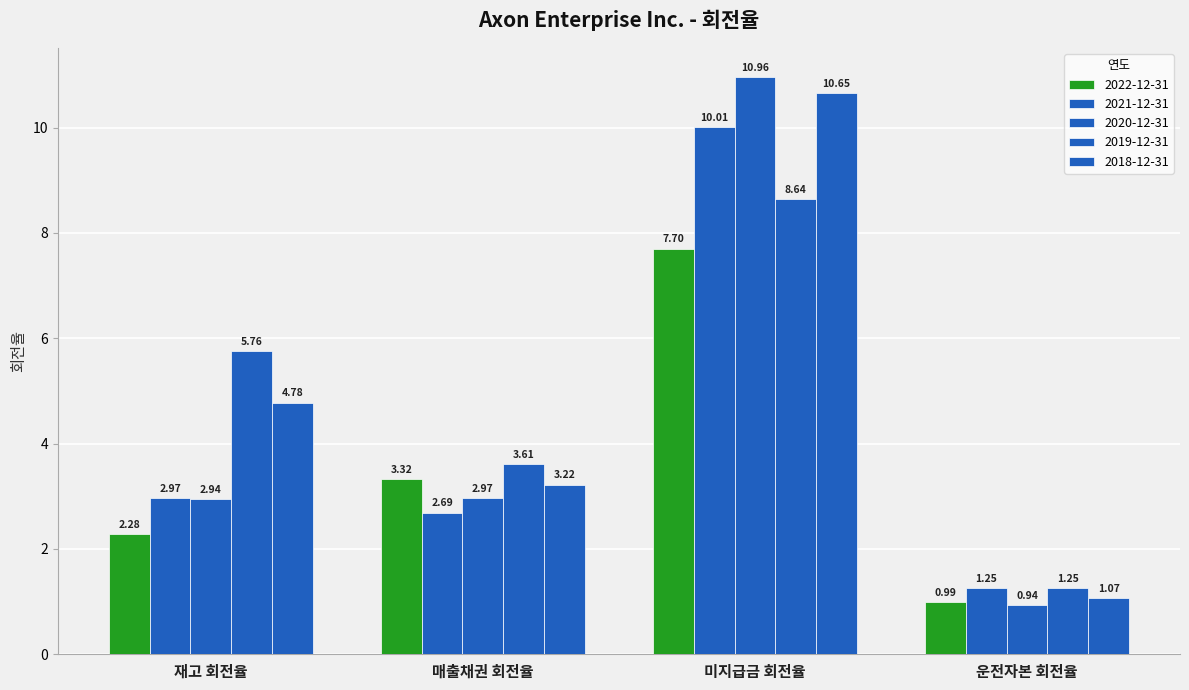

How many data points in 2020-12-31 are less than 2?

1